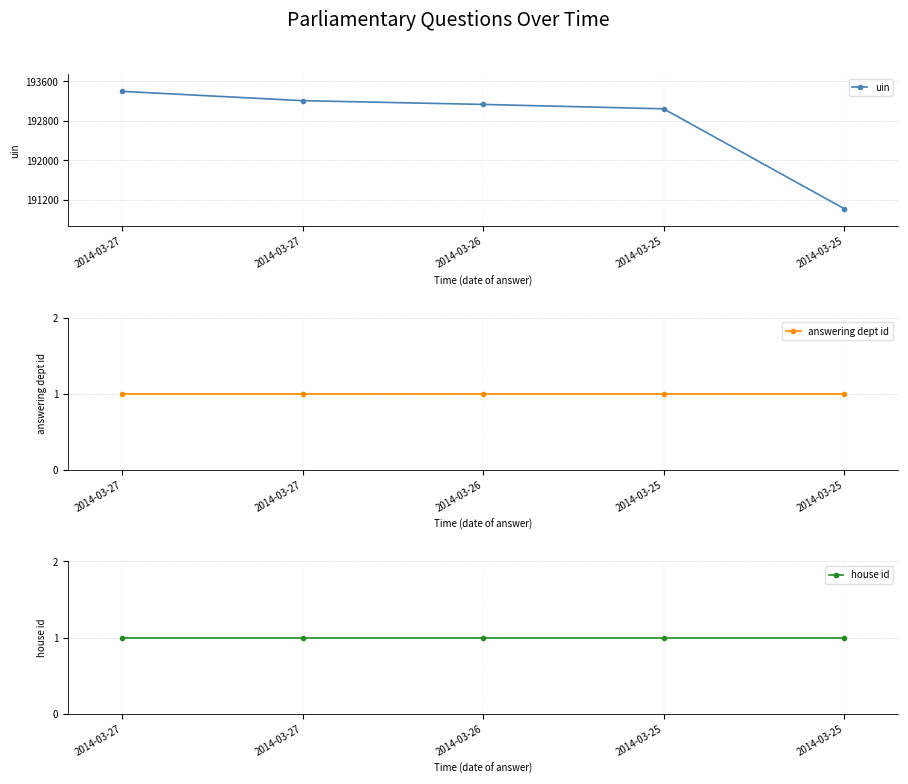

Rank the categories by house id value from lowest to highest.

2014-03-27, 2014-03-27, 2014-03-26, 2014-03-25, 2014-03-25